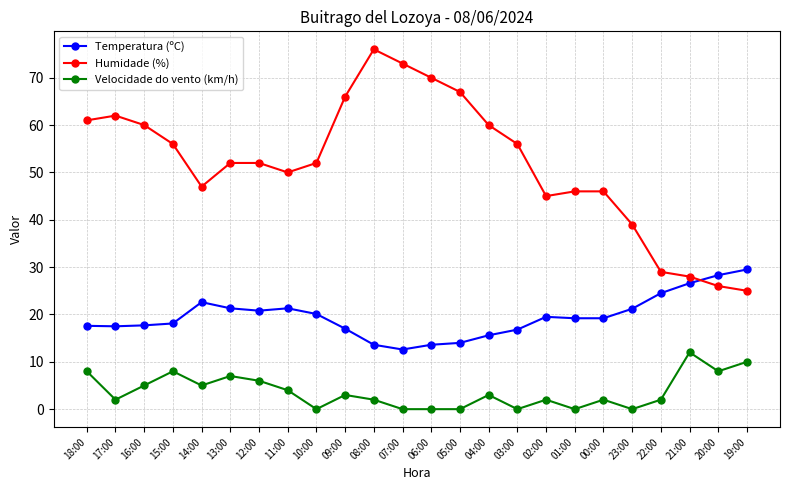

At which category does the chart reach its peak across all series?

08:00